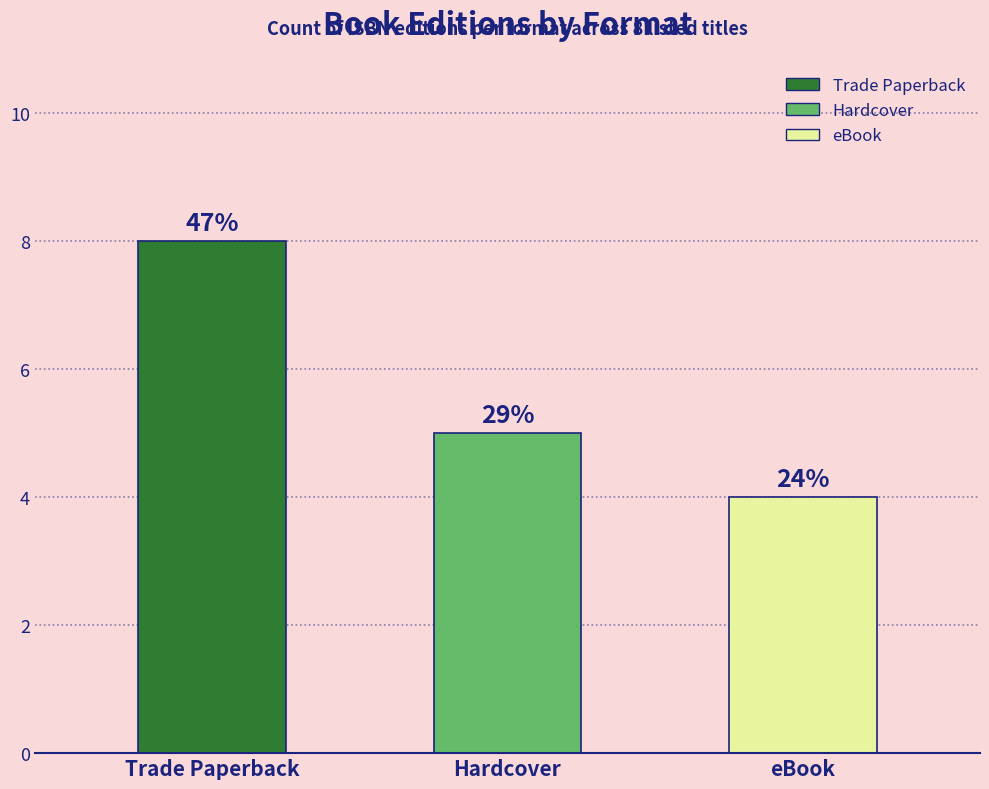

What are all the series names shown in the legend?

Trade Paperback, Hardcover, eBook